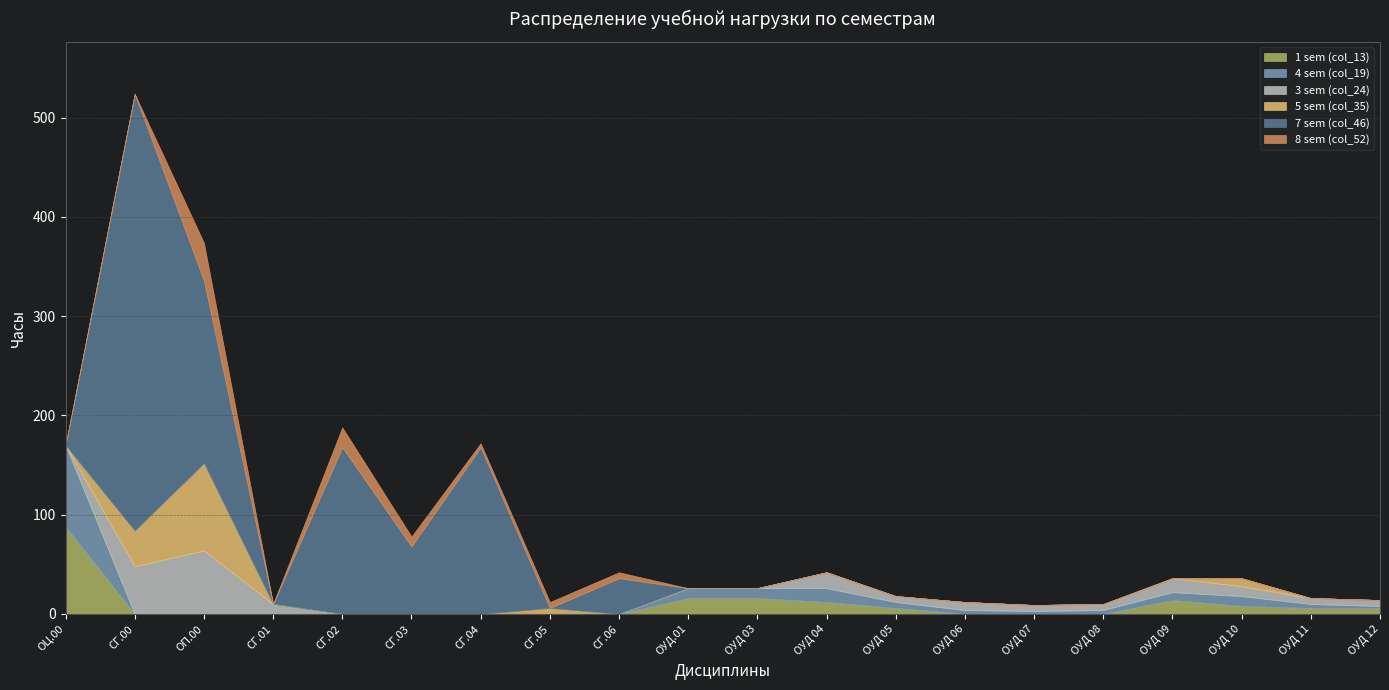

What is the total value across all series at ОЦ.00?

170